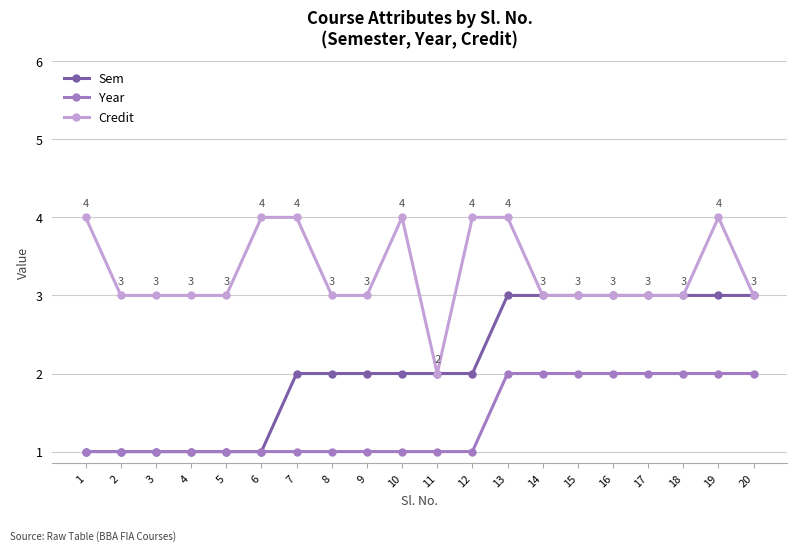

Does the chart display data point markers on the line(s)?

Yes